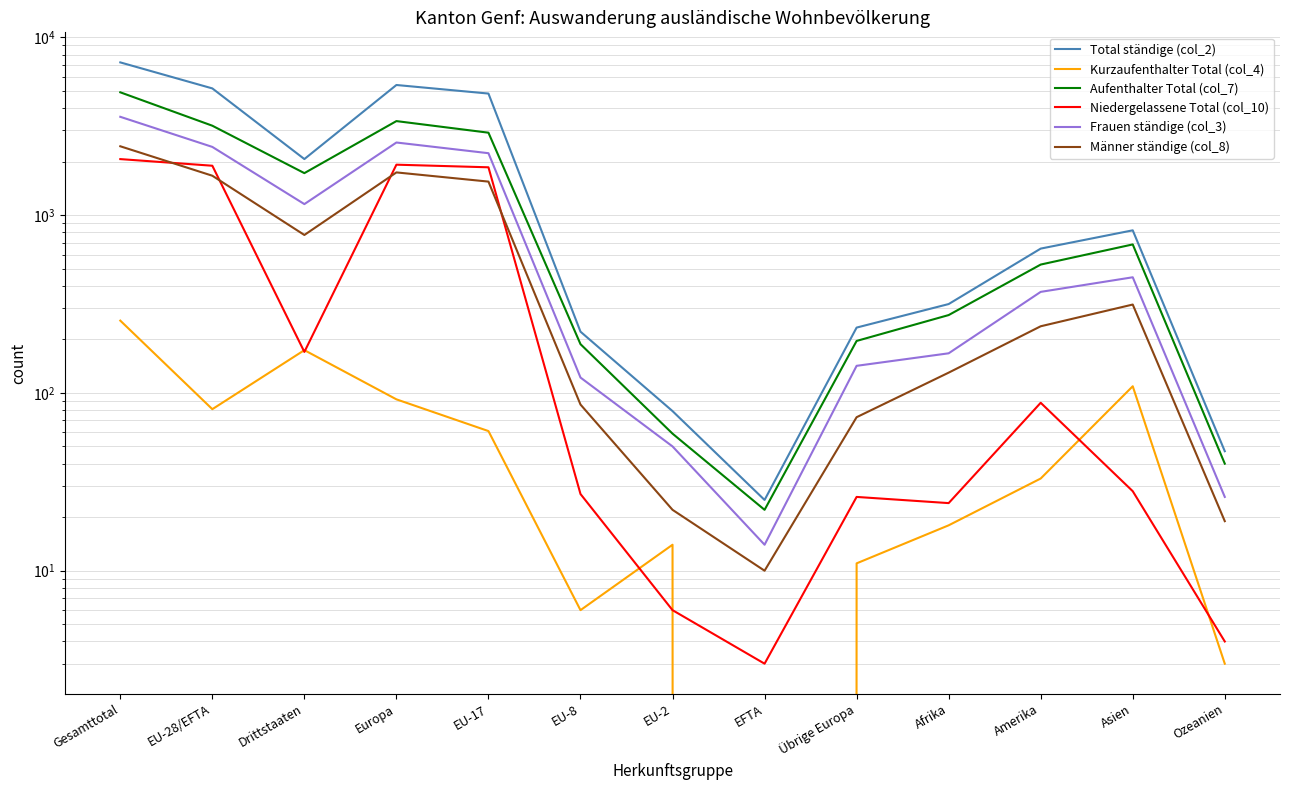

What is the label of the 4th point from the left?

Europa